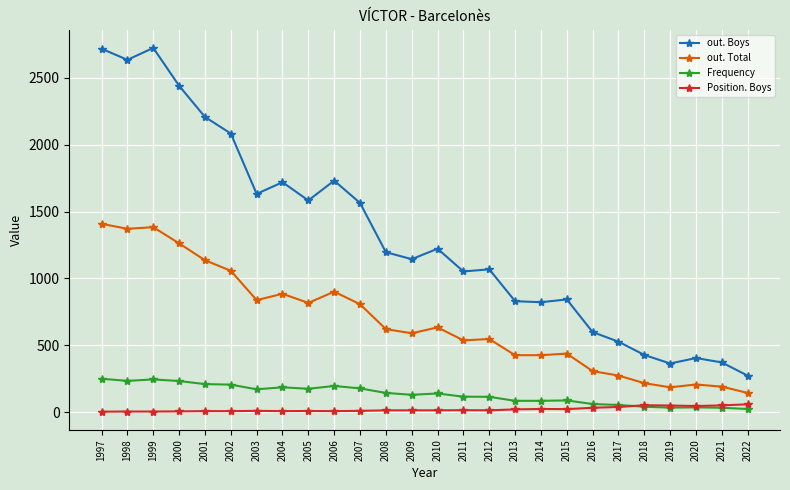

Is the value of out. Total at 2021 greater than the value of Position. Boys at 2021?

Yes